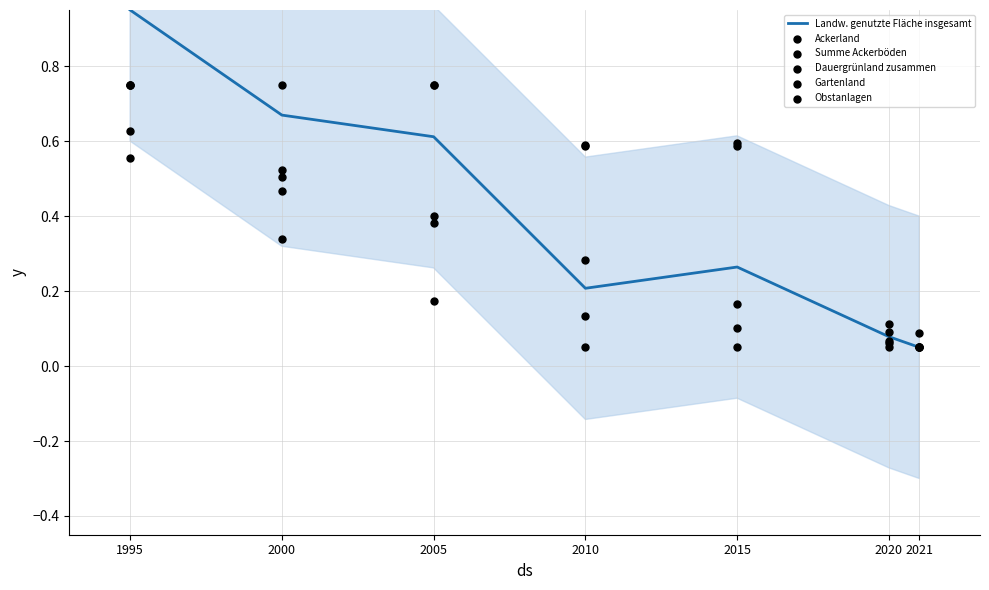

What are all the series names shown in the legend?

Landw. genutzte Fläche insgesamt, Ackerland, Summe Ackerböden, Dauergrünland zusammen, Gartenland, Obstanlagen